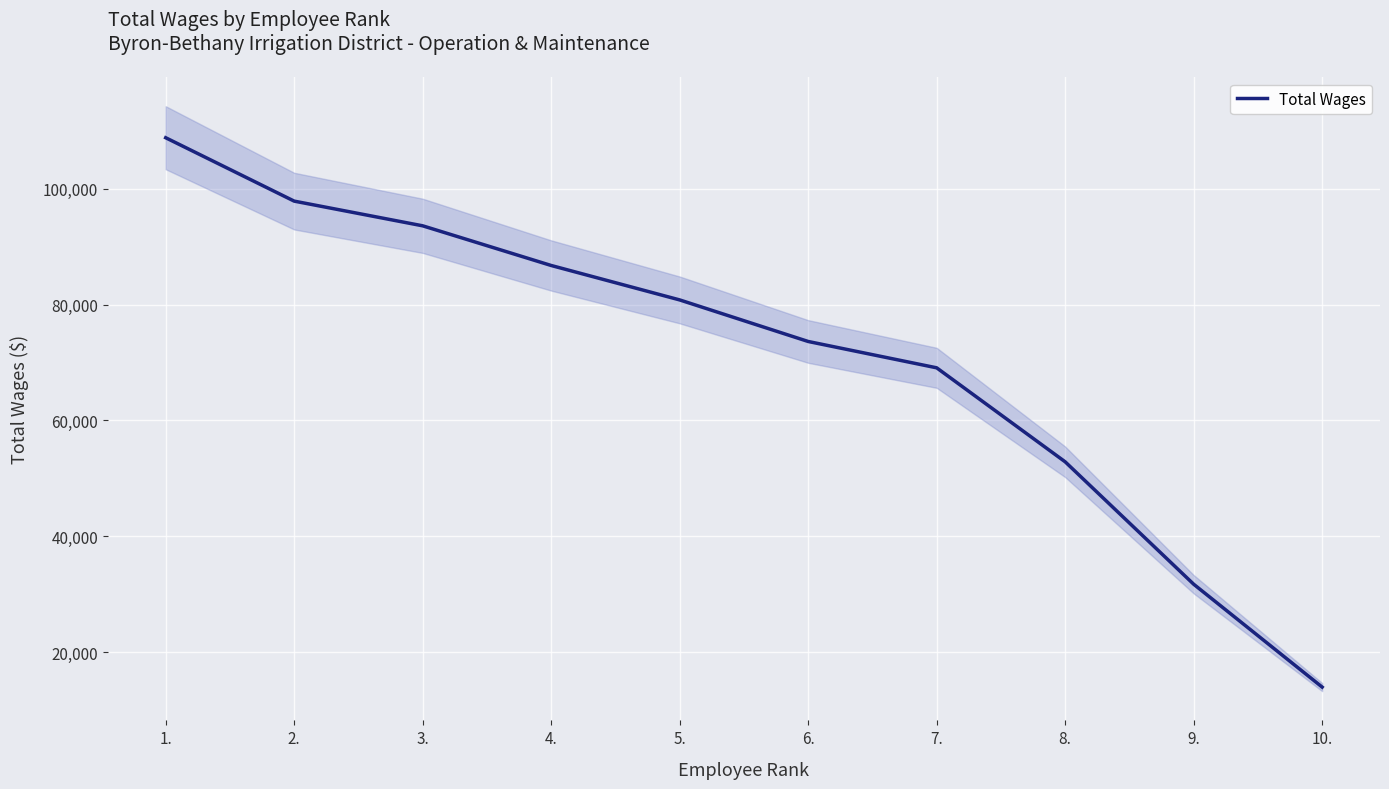

What is the difference between the maximum and second lowest values?

77107